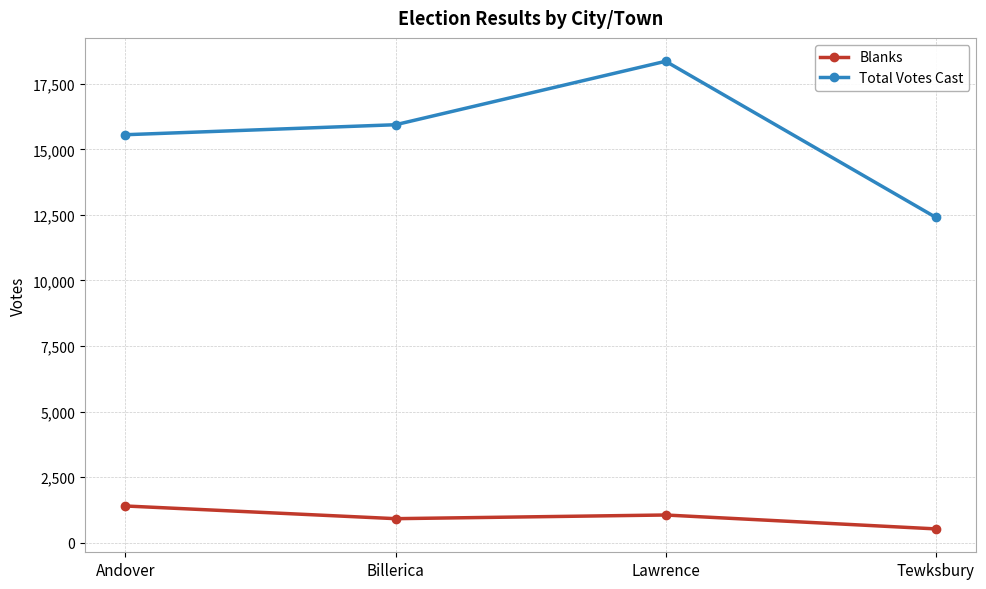

What is the smallest value displayed?

525